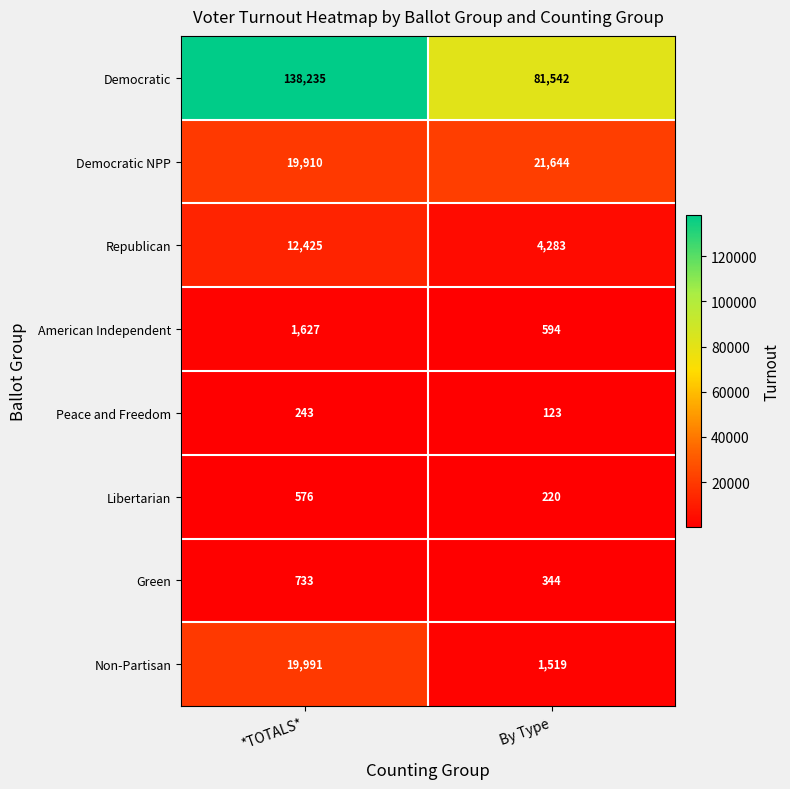

Reading right to left, list all the values displayed in this chart.

Democratic: By Type=81542	*TOTALS*=138235
Democratic NPP: By Type=21644	*TOTALS*=19910
Republican: By Type=4283	*TOTALS*=12425
American Independent: By Type=594	*TOTALS*=1627
Peace and Freedom: By Type=123	*TOTALS*=243
Libertarian: By Type=220	*TOTALS*=576
Green: By Type=344	*TOTALS*=733
Non-Partisan: By Type=1519	*TOTALS*=19991